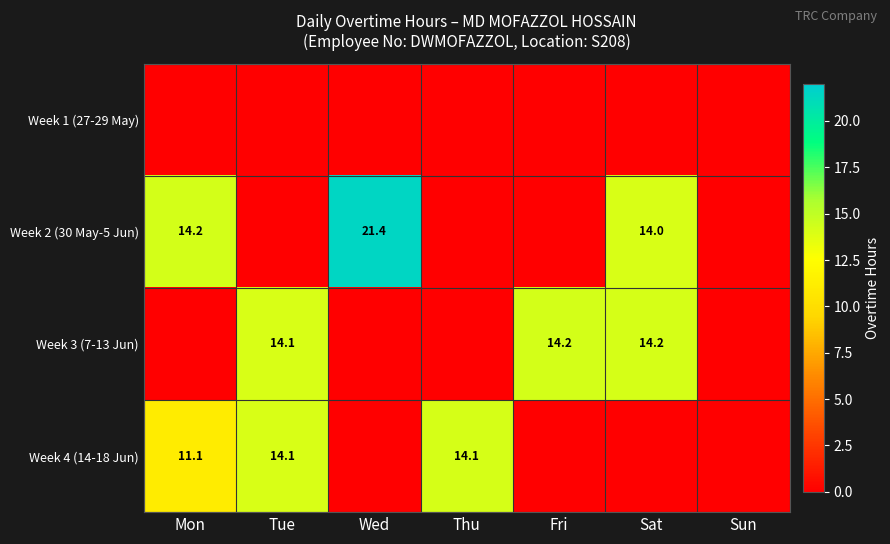

Which series has the largest total across all categories?

Week 2 (30 May-5 Jun)